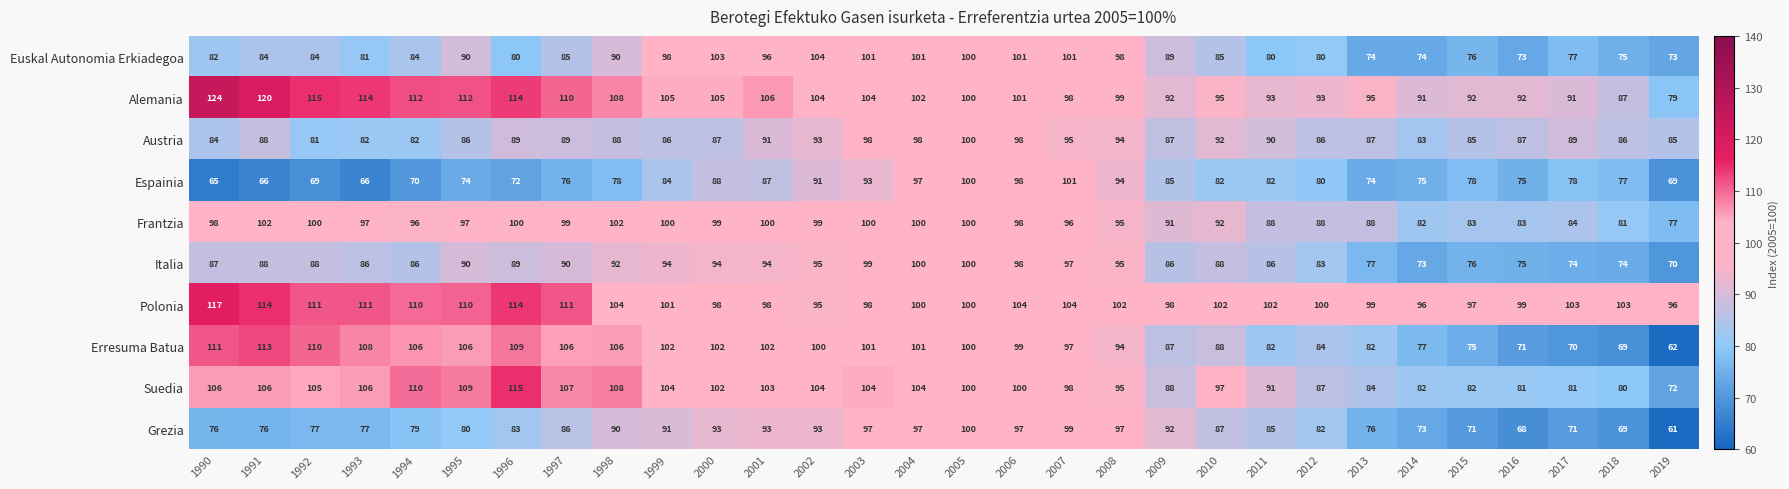

What is the difference between the second highest and second lowest values in the Austria series?

16